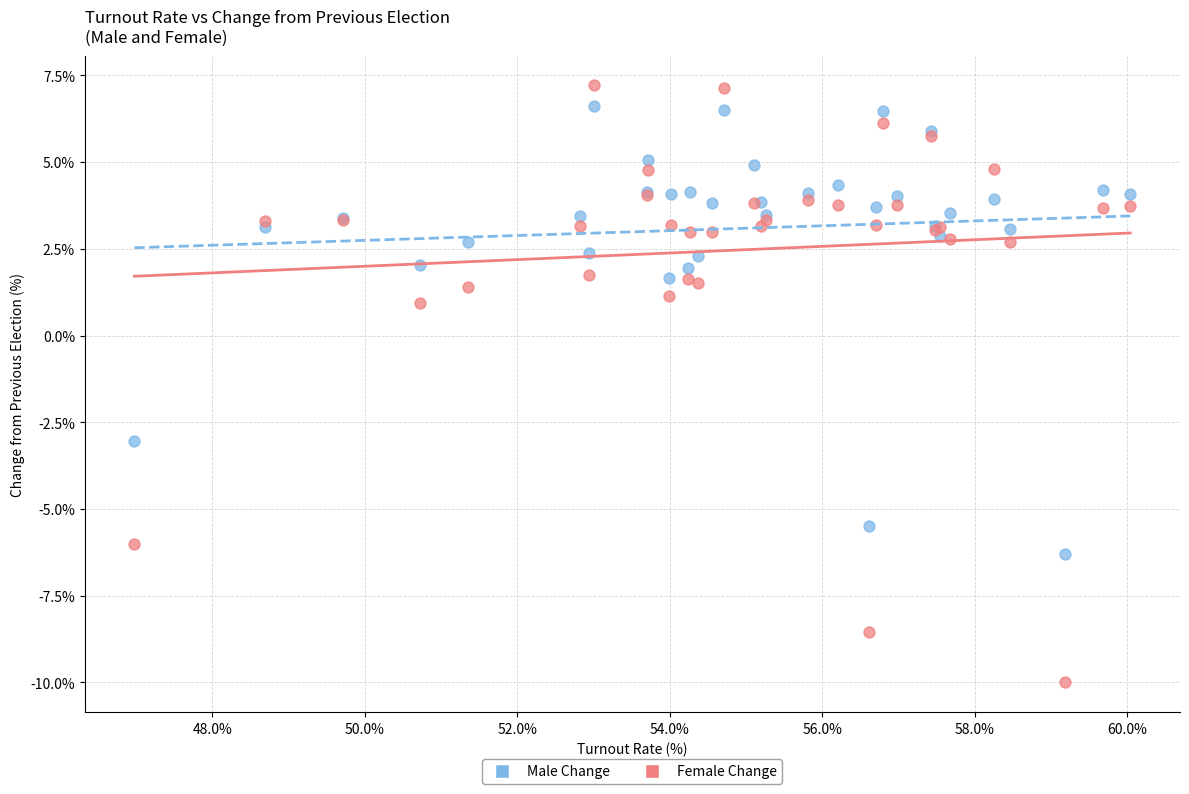

Which series reaches the maximum Y coordinate?

Female Change